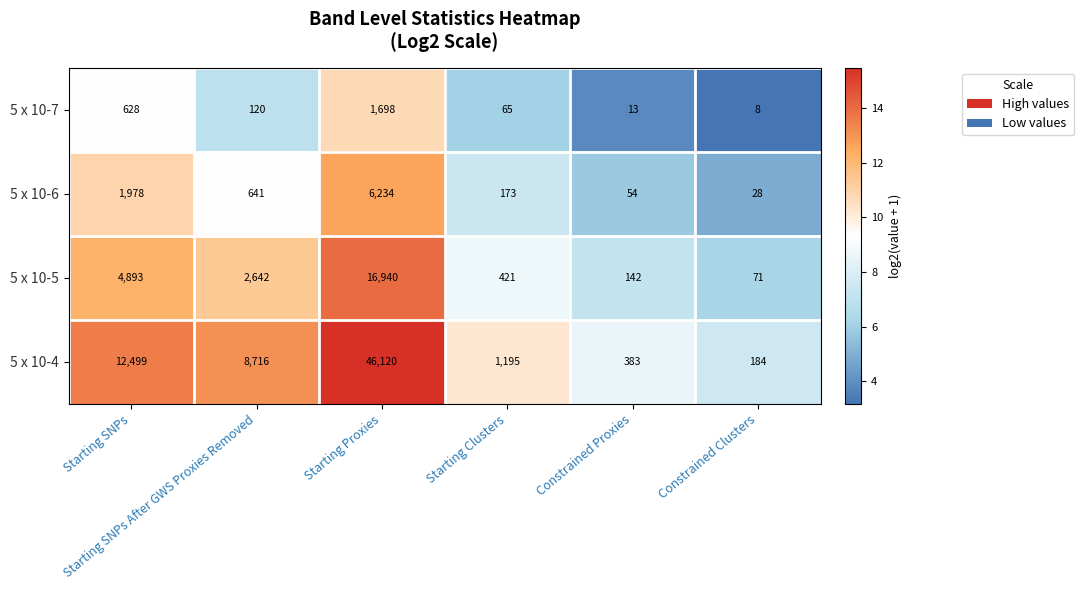

Rank the series by their maximum value, from lowest to highest.

5 x 10-7, 5 x 10-6, 5 x 10-5, 5 x 10-4